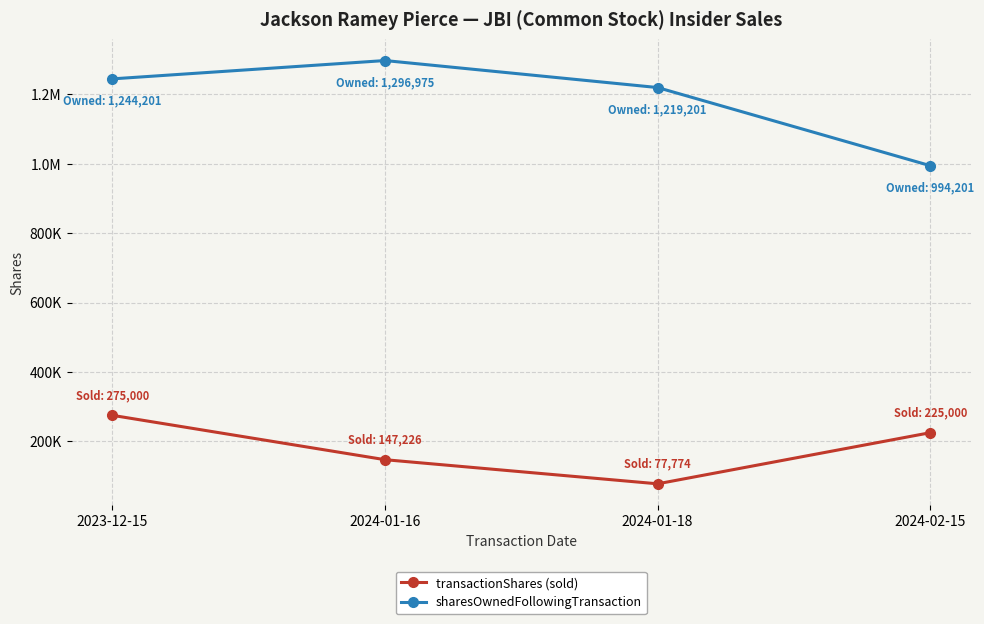

True or false: sharesOwnedFollowingTransaction has a value of 1296975 at 2024-01-16.

True